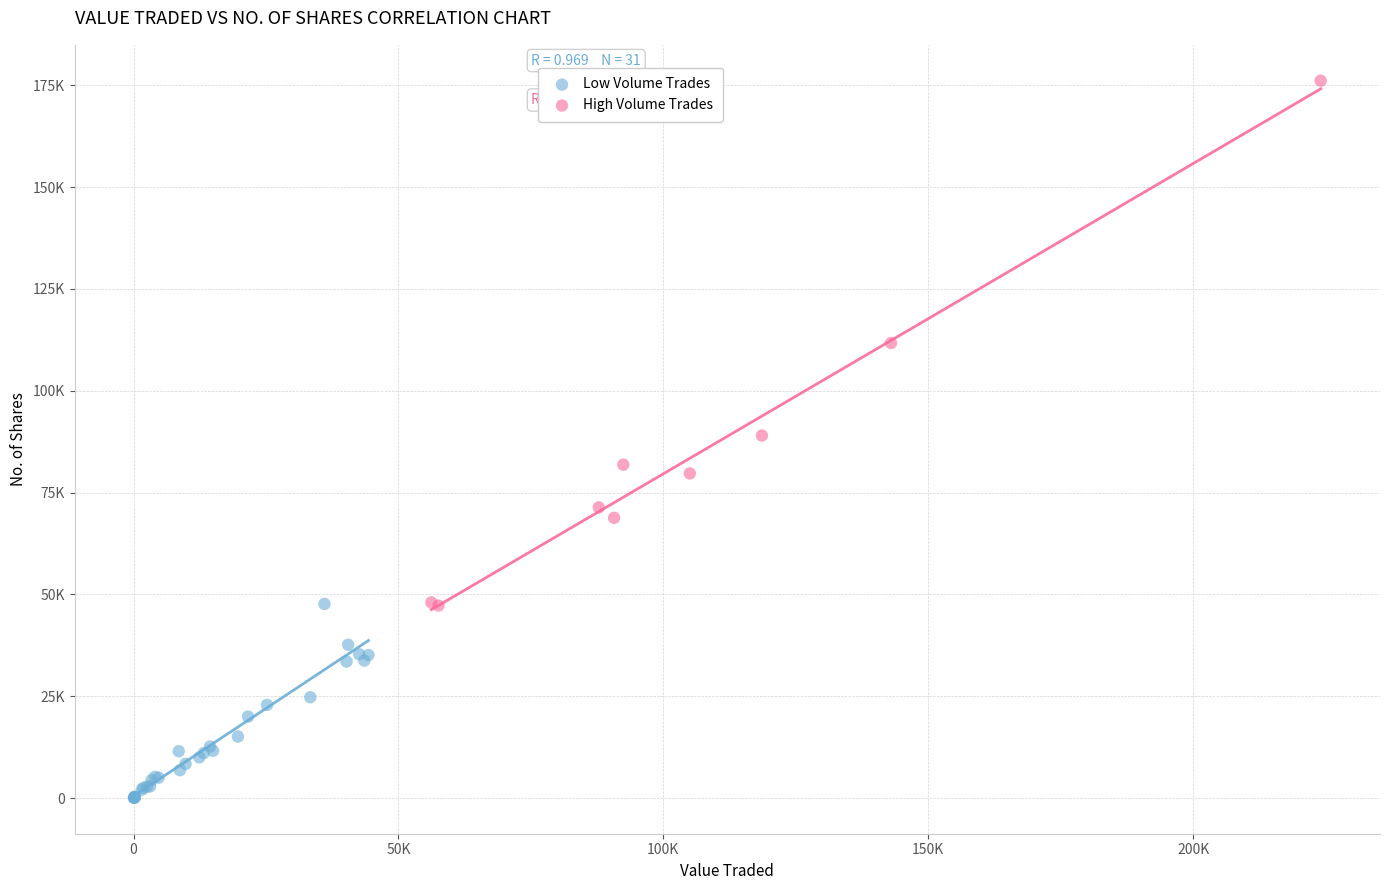

What are all the series names shown in the legend?

Low Volume Trades, High Volume Trades